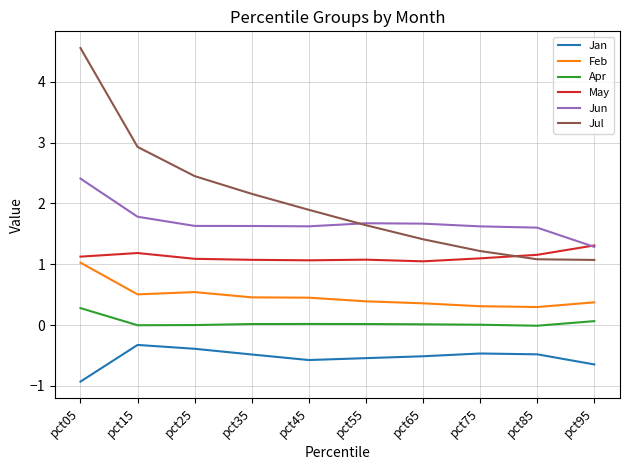

Which series has the largest range (max minus min)?

Jul